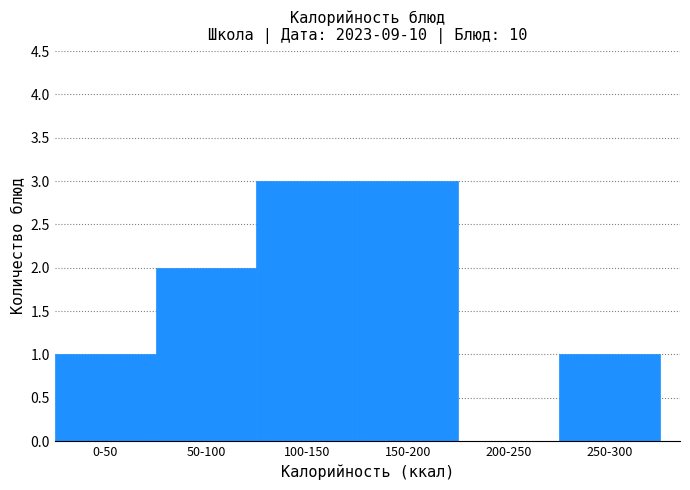

Reading left to right, transcribe all the data shown in this chart.

0-50=1	50-100=2	100-150=3	150-200=3	200-250=0	250-300=1